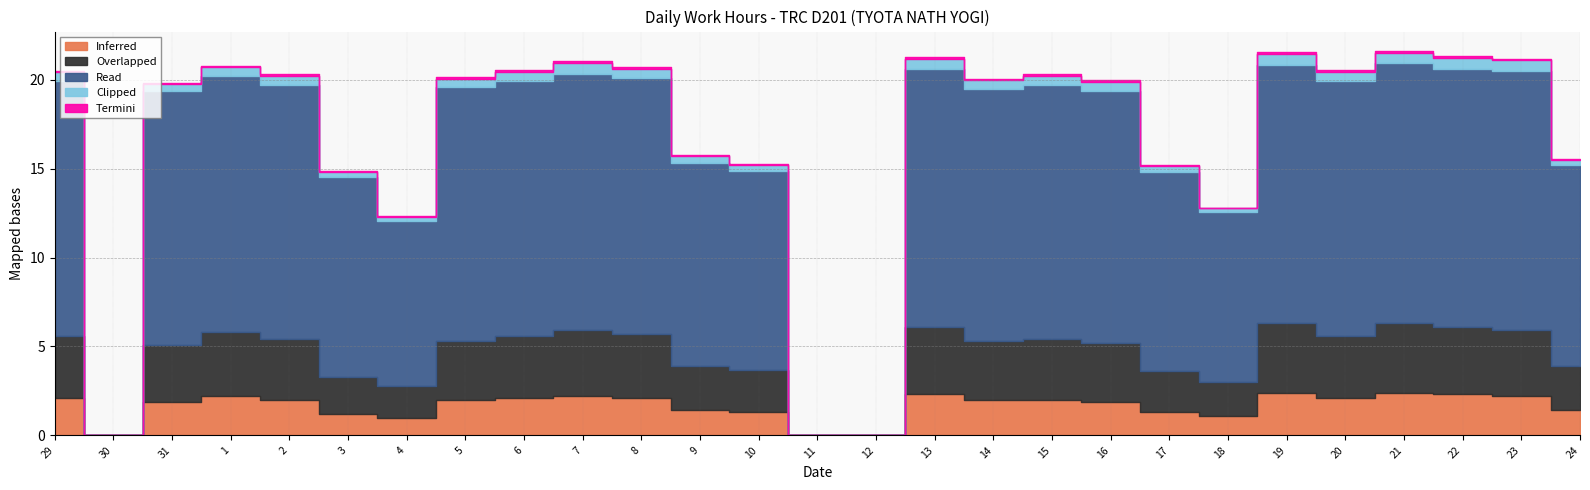

What is the sum of all Clipped values?

11.0